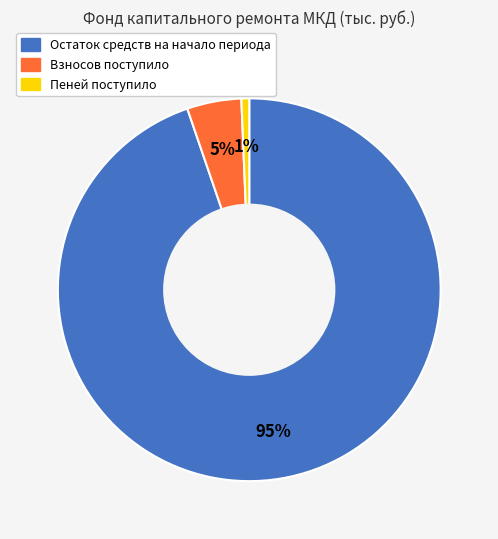

To the nearest percent, what is the difference between the Взносов поступило and Пеней поступило slice percentages?

4%